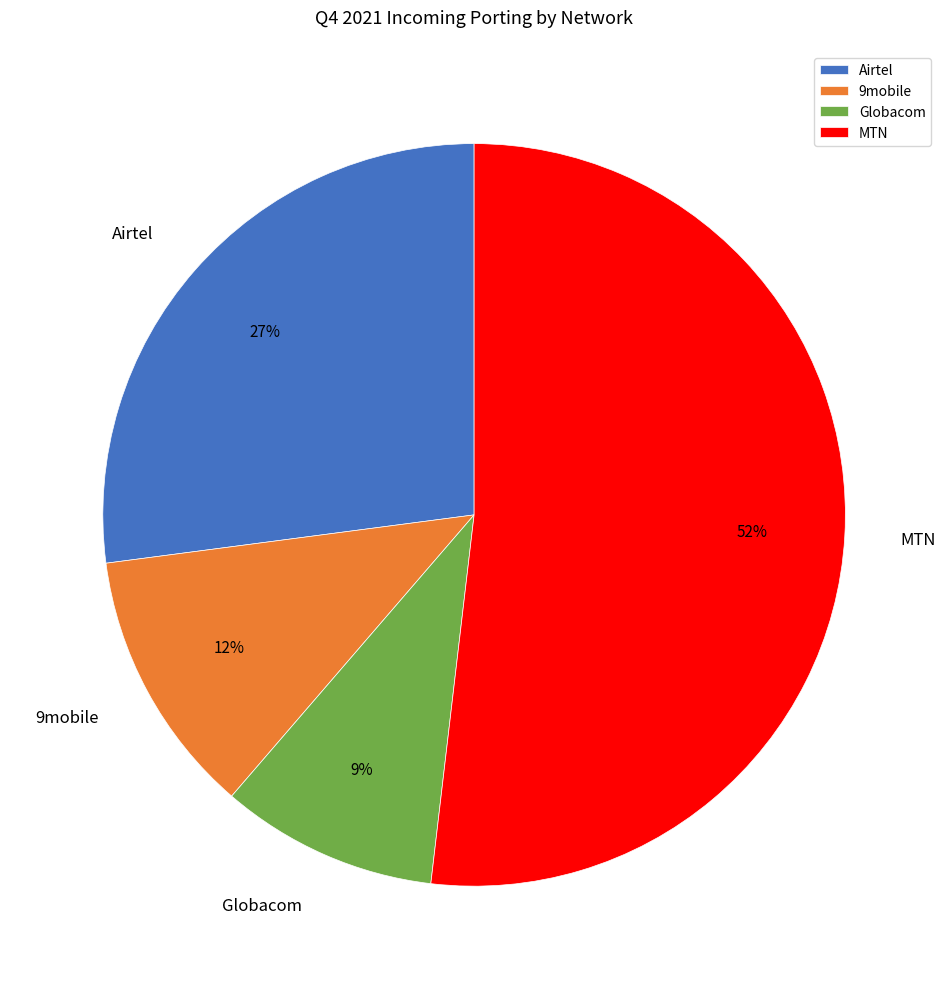

How many slices are in this pie chart?

4